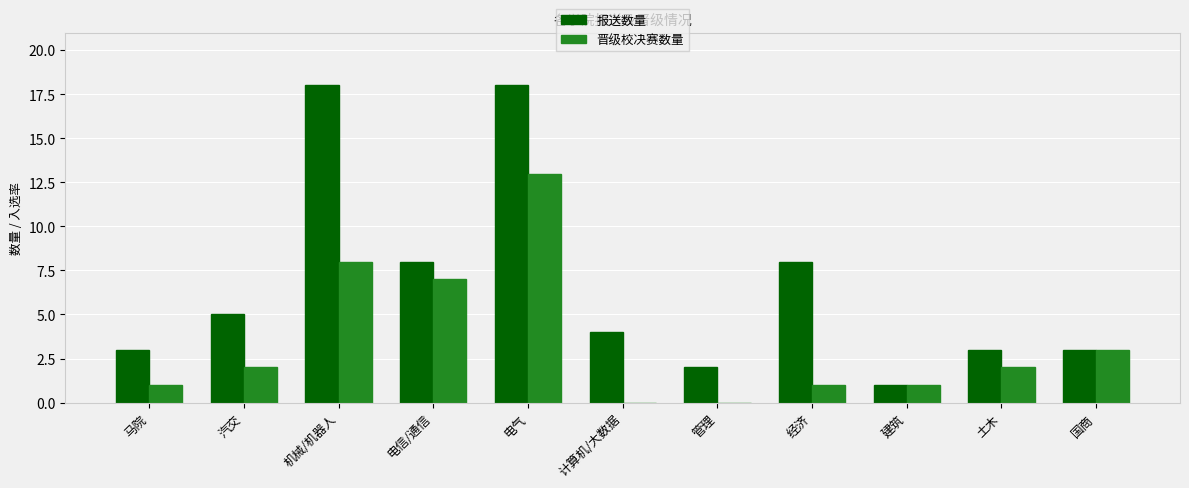

At which category is the sum across all series the highest?

电气